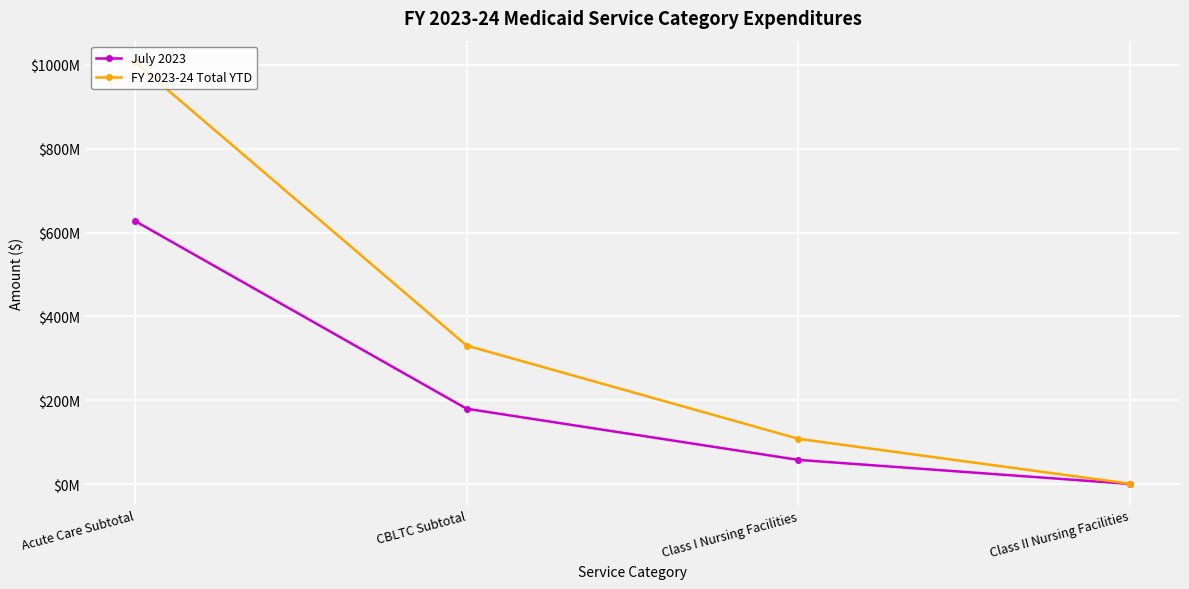

Reading left to right, extract all data points from this chart.

July 2023: 627843929	179876851	57854586	514269
FY 2023-24 Total YTD: 1007434380	330529146	108106572	1008471